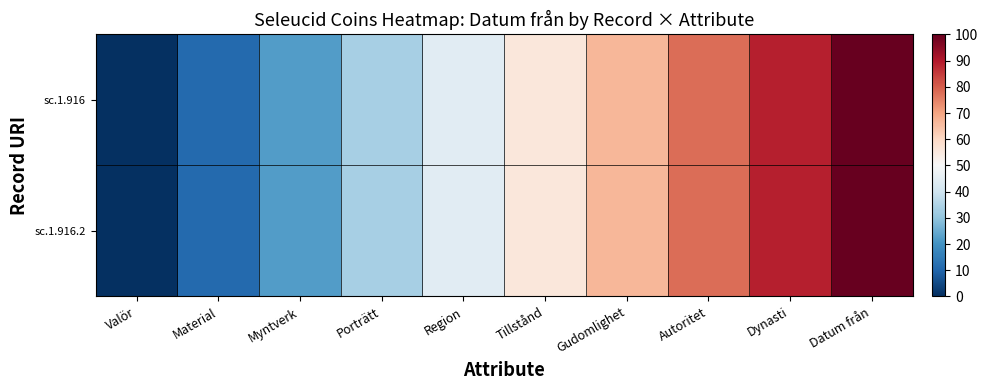

Which has a higher value, Dynasti or Myntverk?

Dynasti